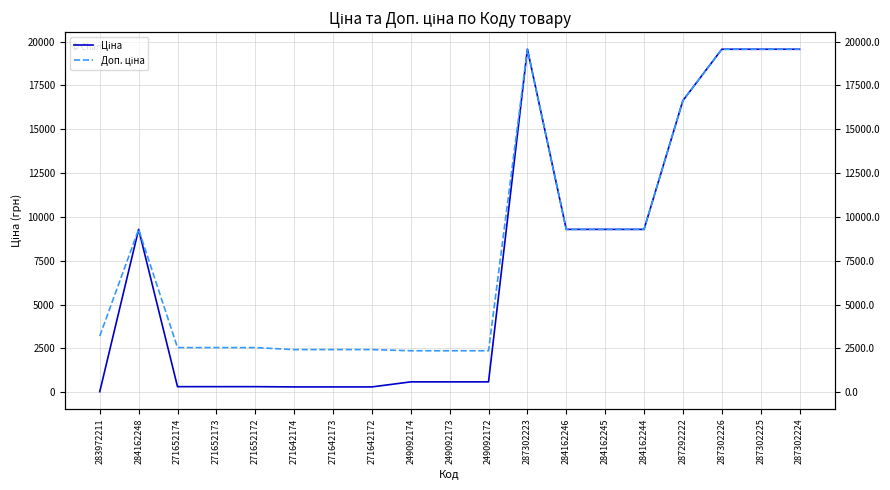

Rank the series by their maximum value, from lowest to highest.

Ціна, Доп. ціна